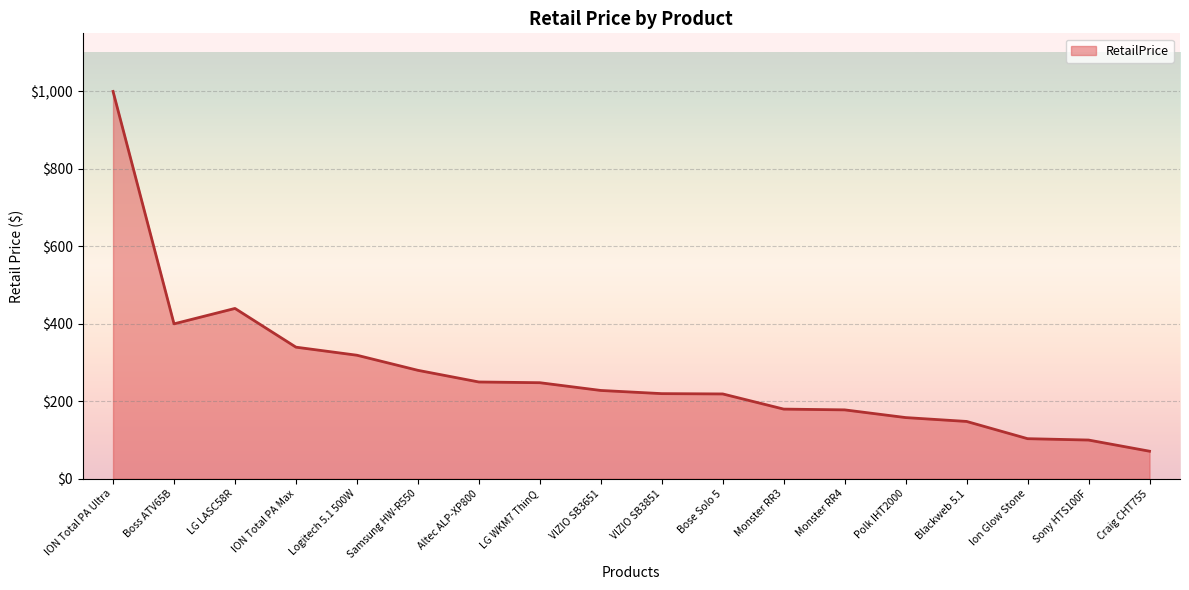

The chart shows a value of 441.2 at Altec ALP-XP800. True or false?

False